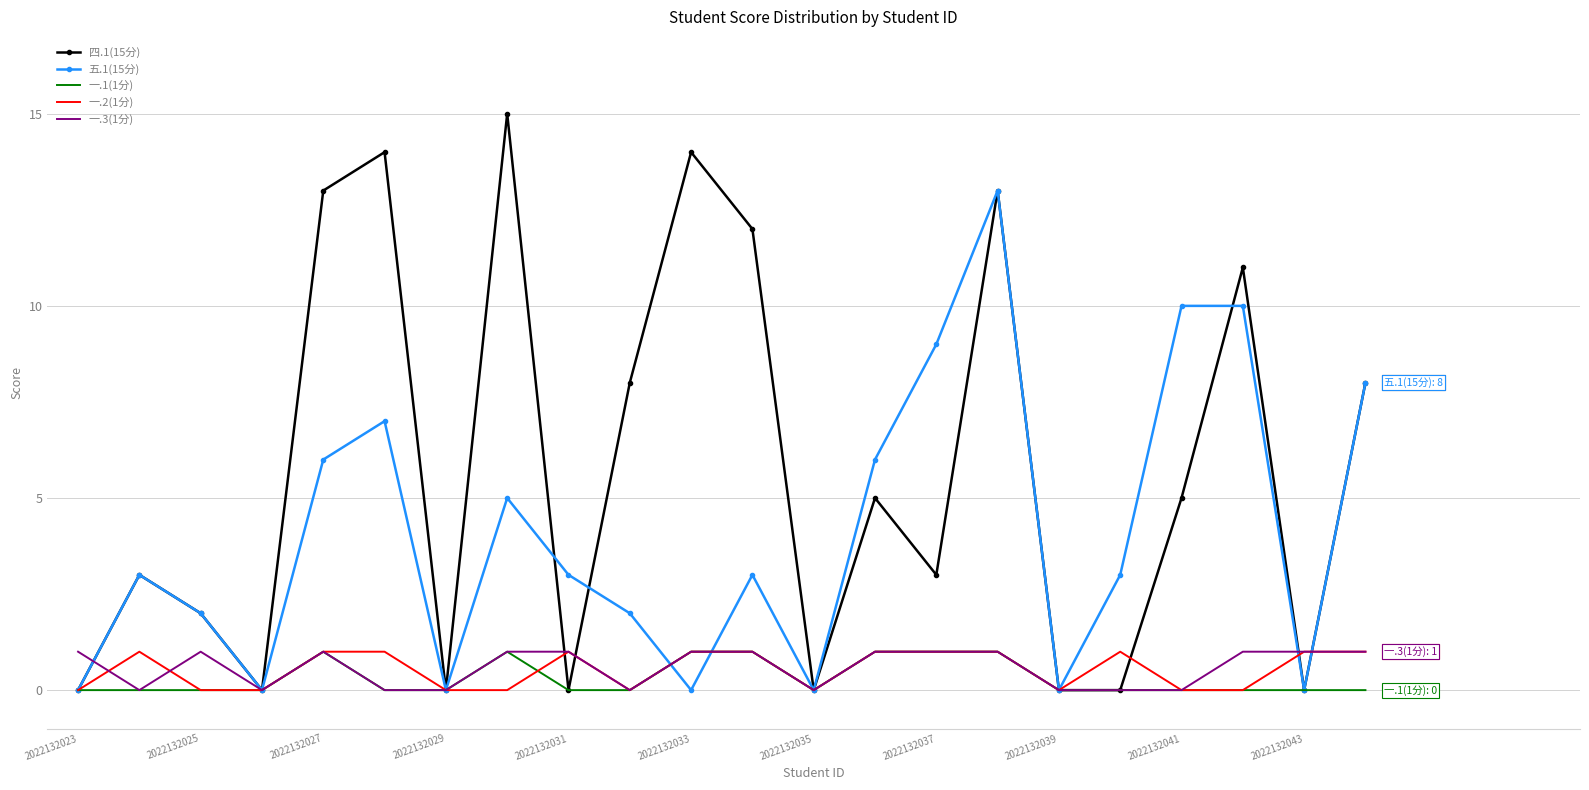

True or false: 一.2(1分) and 一.3(1分) intersect in this chart.

True